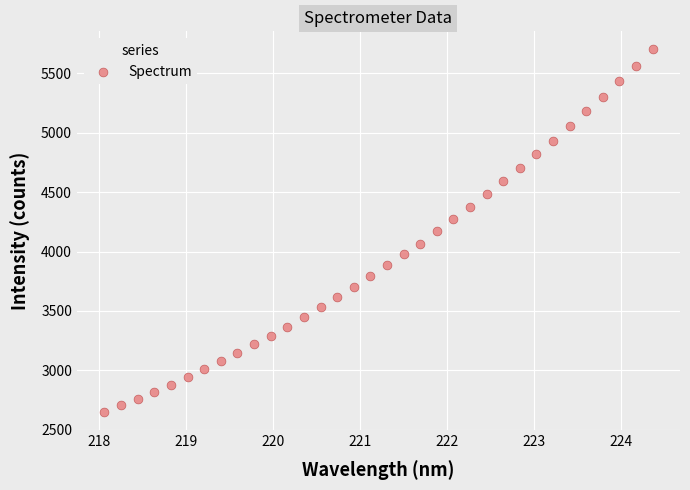

What is the range of Y values (max minus min)?

3052.3